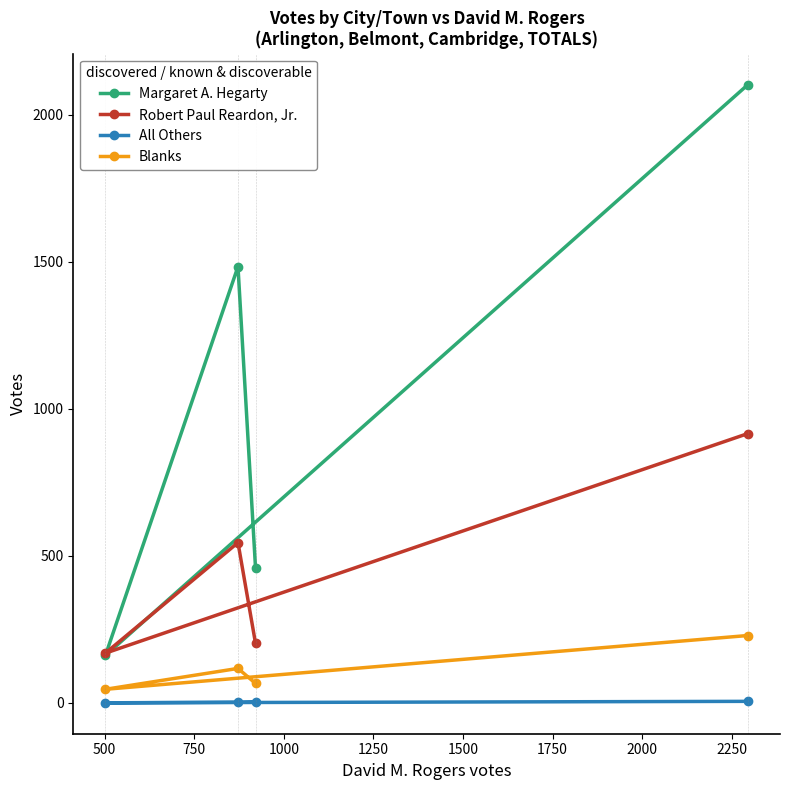

What is the greatest value displayed?

2103